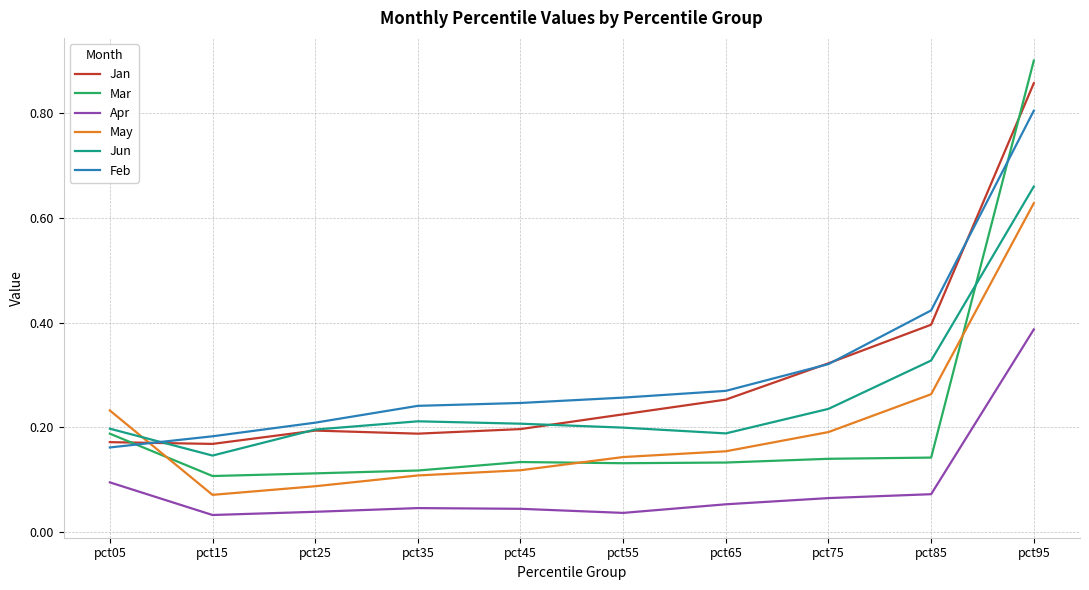

Is the value of Mar at pct65 greater than the value of May at pct95?

No